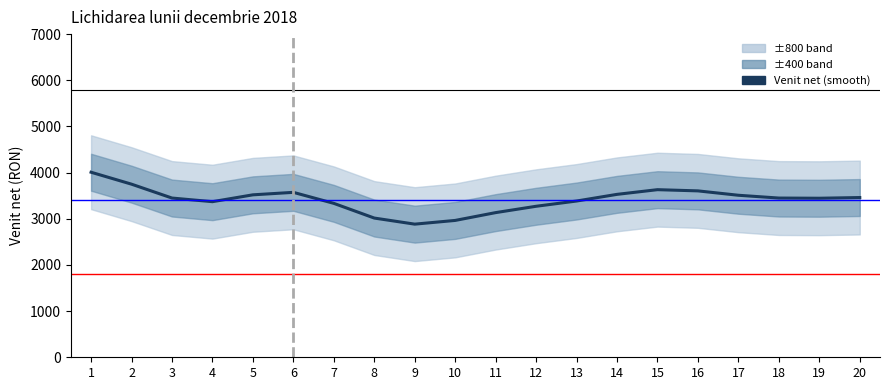

Which label corresponds to the smallest value in the chart?

9